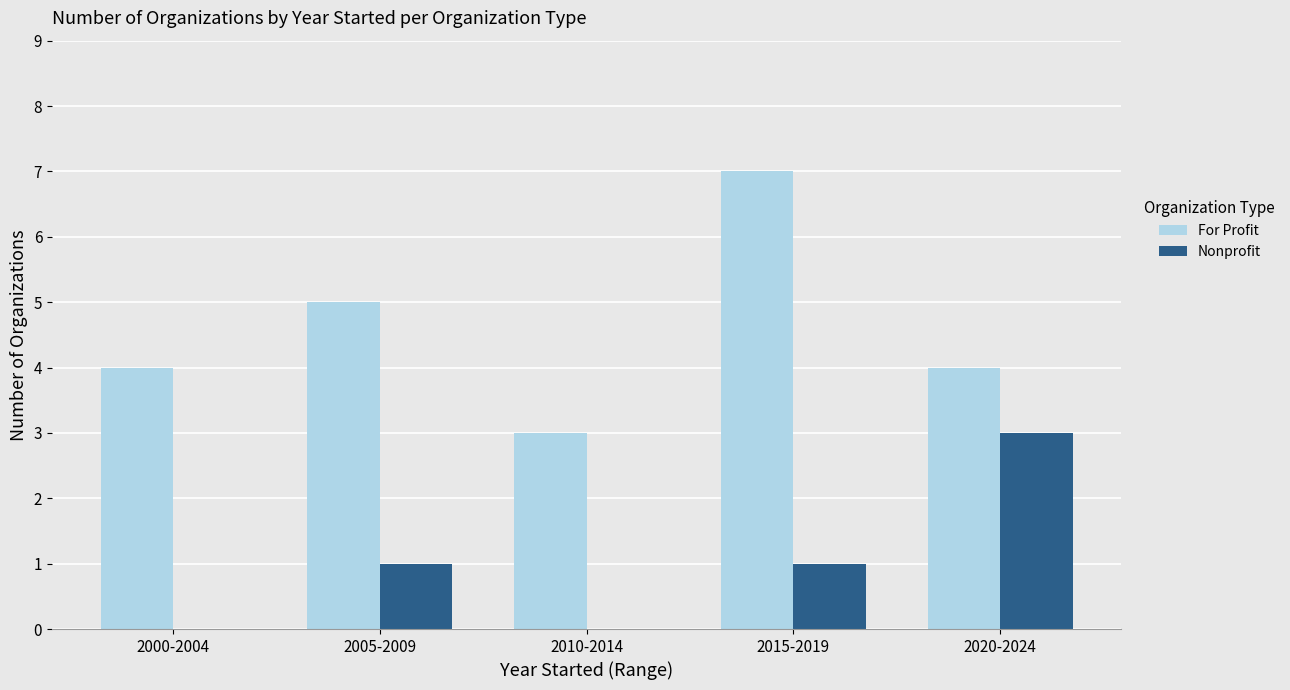

The Nonprofit series shows 1 at 2015-2019. True or false?

True